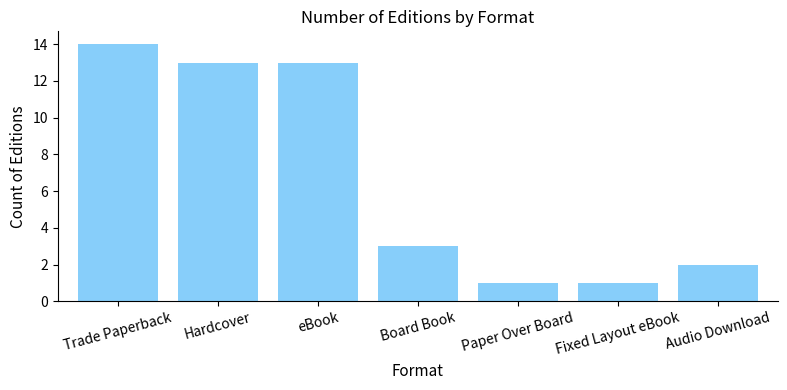

What is the ratio of the value at Hardcover to the value at Trade Paperback?

0.9